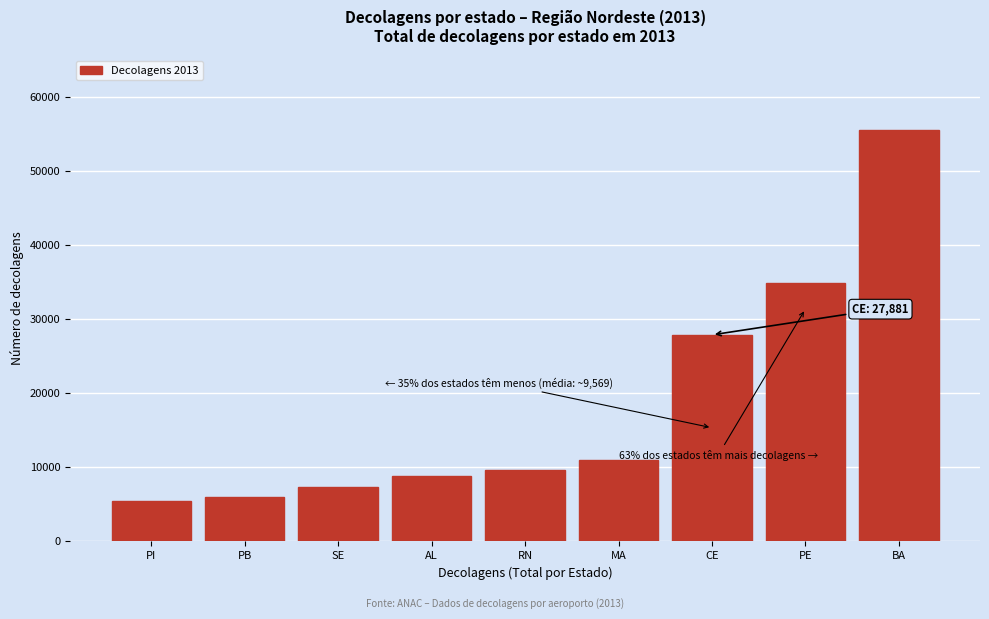

Reading left to right, what are all the values shown in this chart?

PI=5471	PB=6000	SE=7398	AL=8865	RN=9569	MA=10934	CE=27881	PE=34871	BA=55585